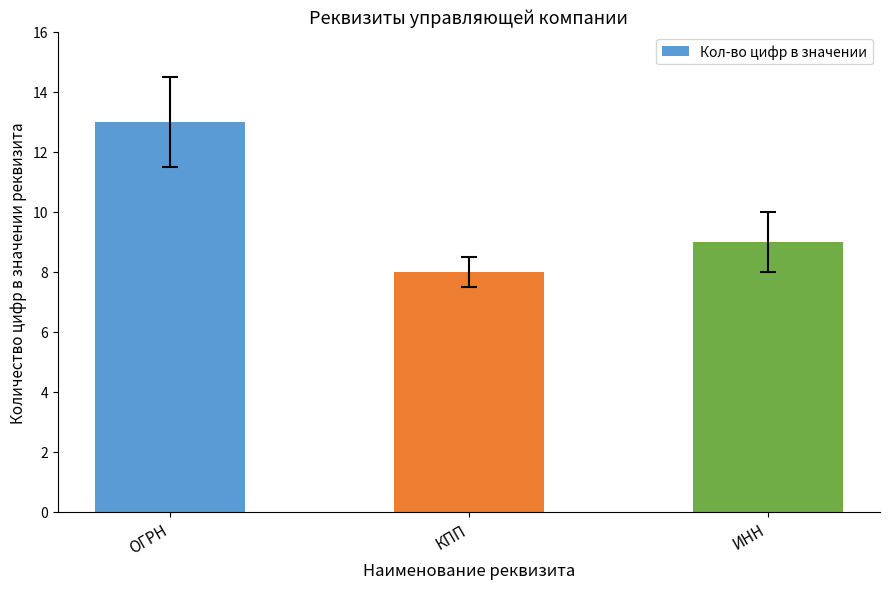

Reading left to right, transcribe all the data shown in this chart.

ОГРН=13	КПП=8	ИНН=9